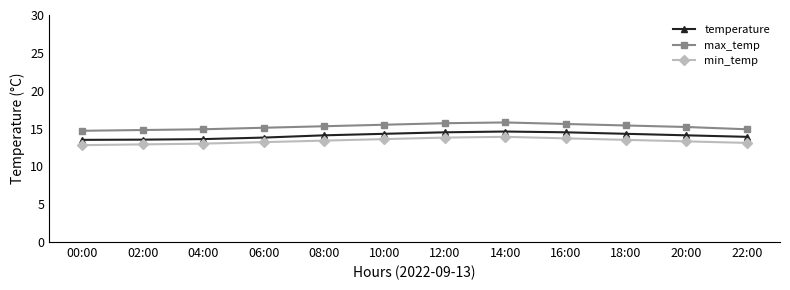

Count the number of categories in the chart.

12